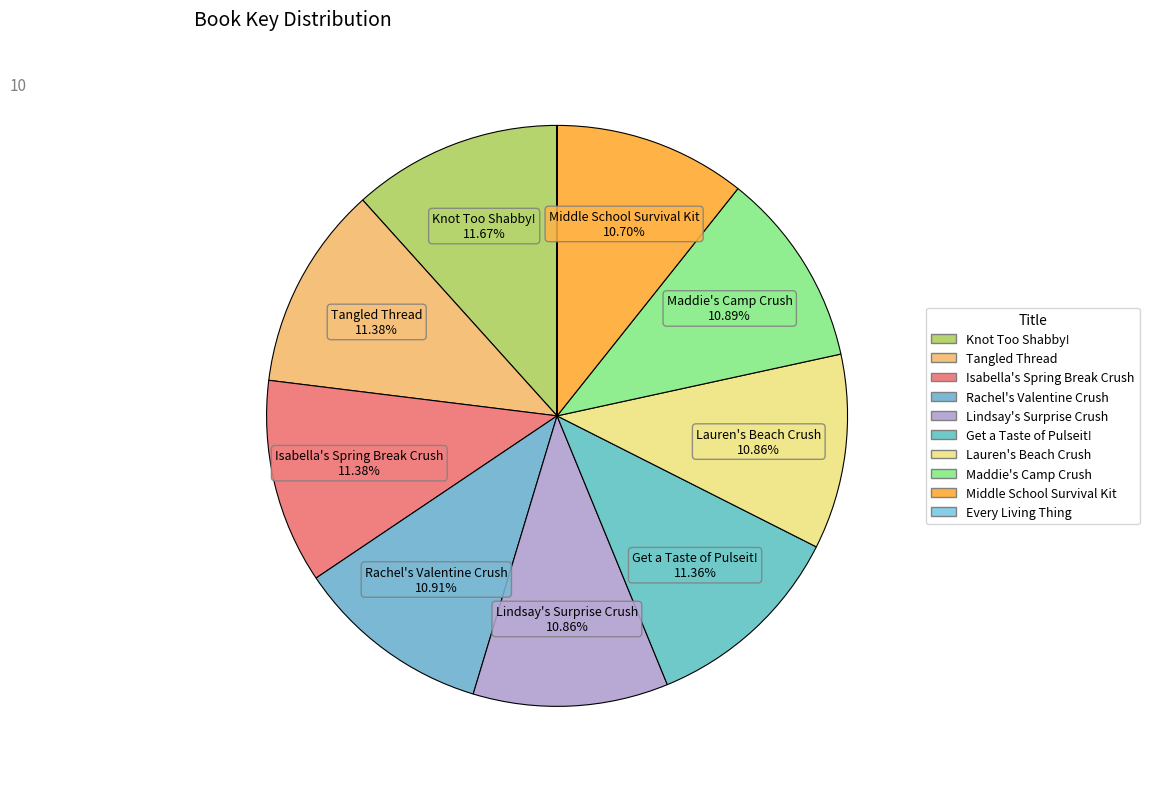

Combined, what portion of the pie is Tangled Thread and Rachel's Valentine Crush?

22.3%